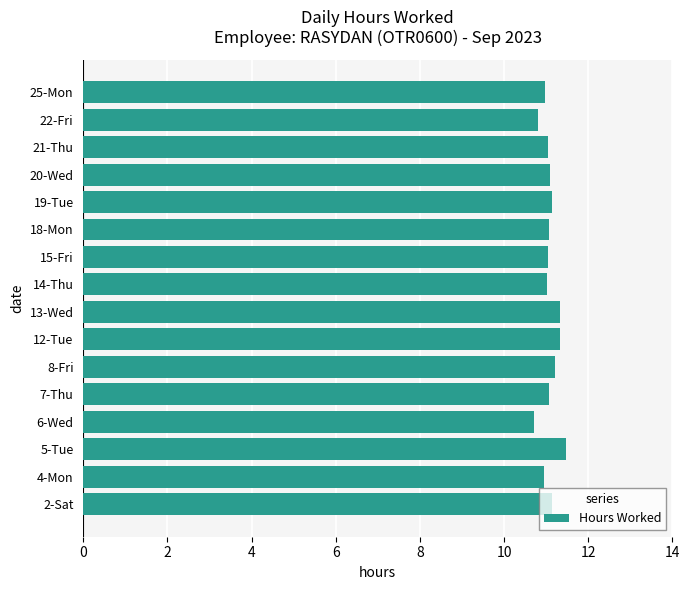

What is the difference between the second highest and minimum values?

0.6